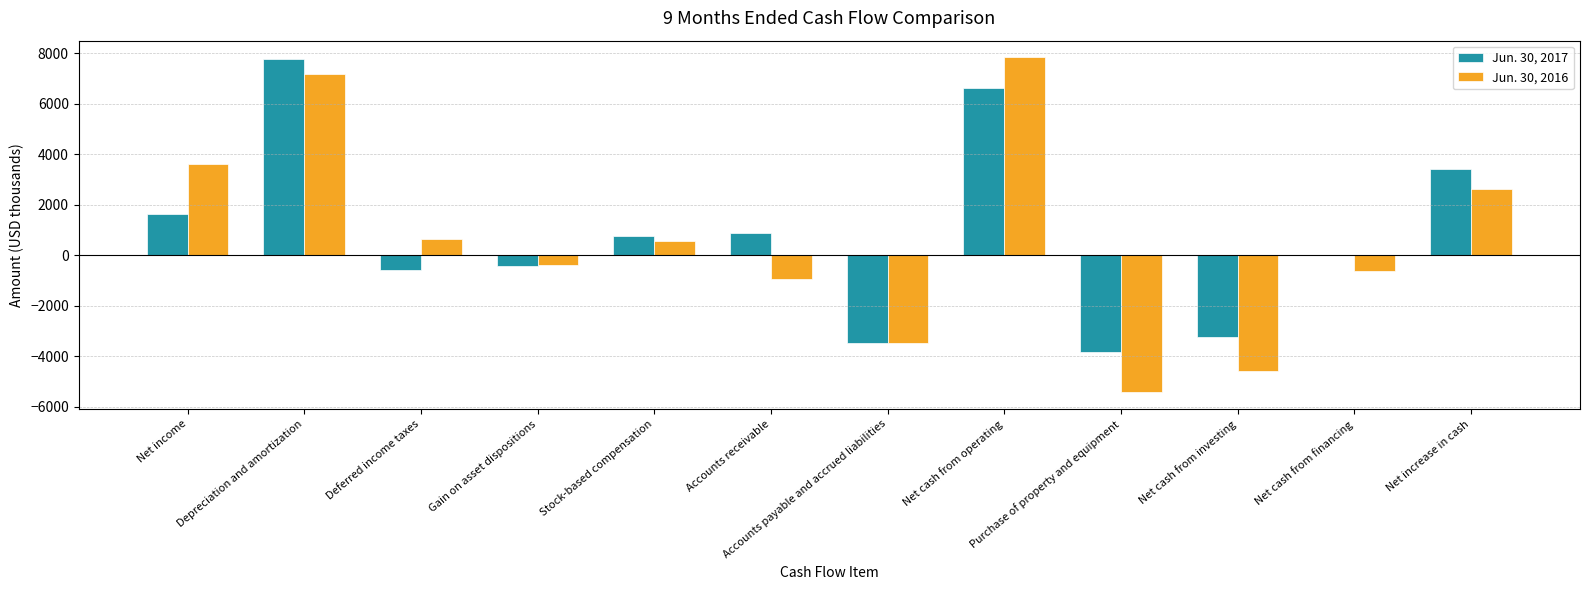

What is the difference between the Jun. 30, 2016 values at Accounts payable and accrued liabilities and Accounts receivable?

2516